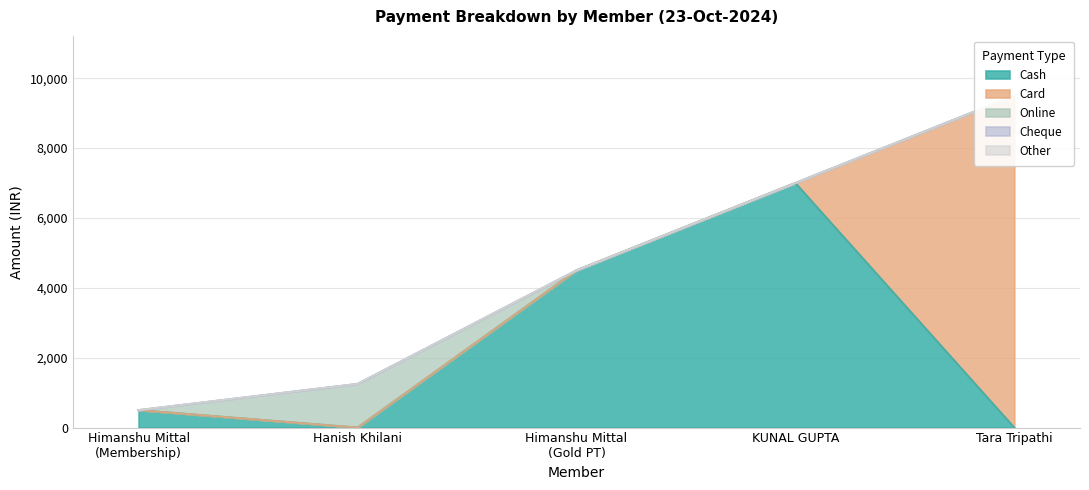

What is the value of the Card point at the 5th from the left?

9500